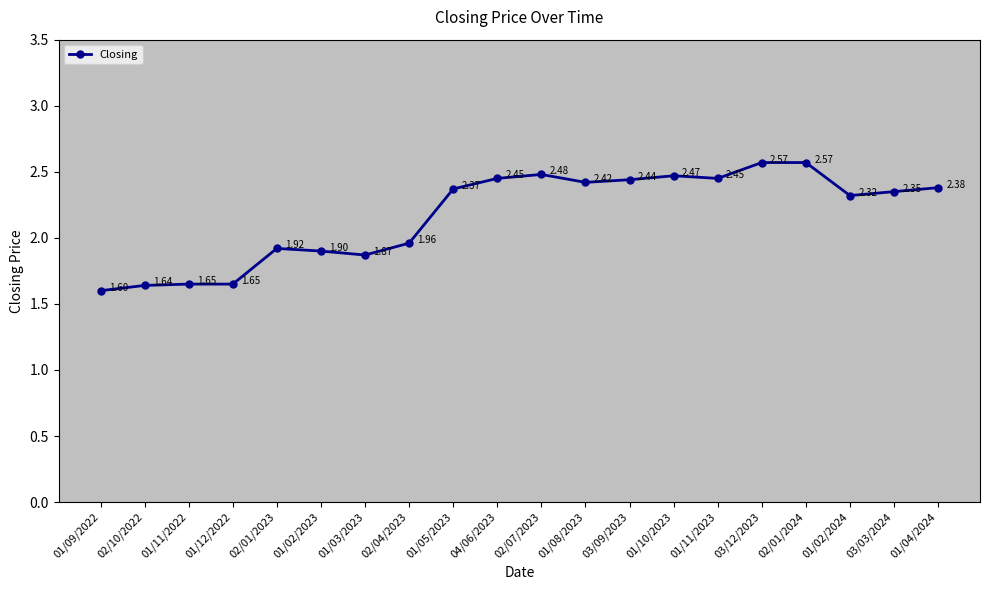

What is the difference between the maximum and minimum values?

1.0